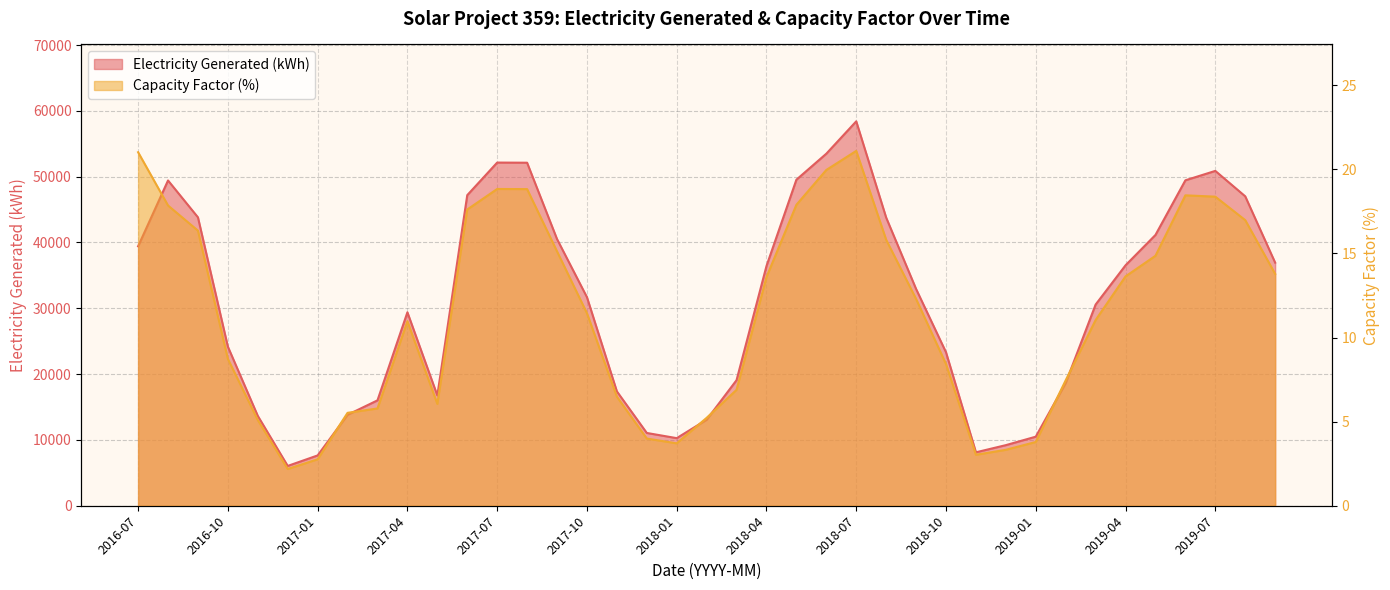

What is the maximum value shown in the chart?

58409.8